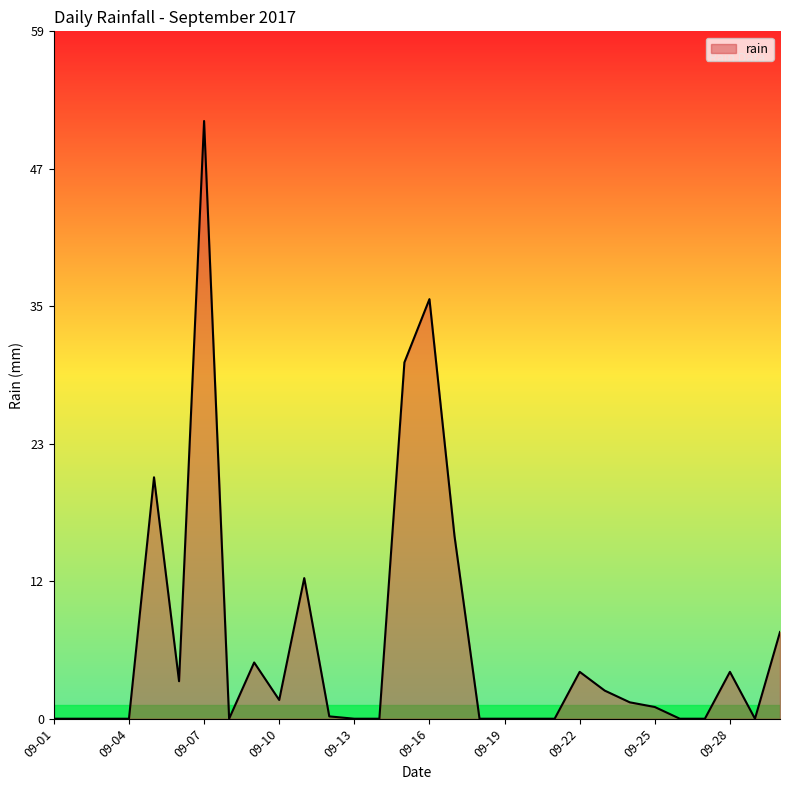

What is the difference between the maximum and minimum values?

51.0